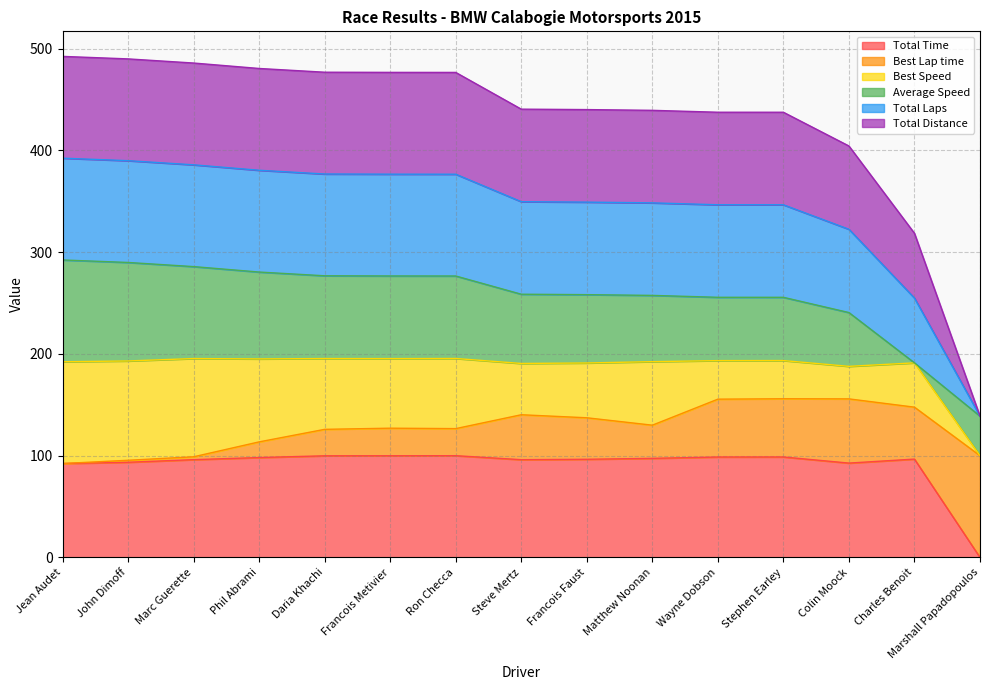

What is the label of the 3rd point from the left?

Marc Guerette